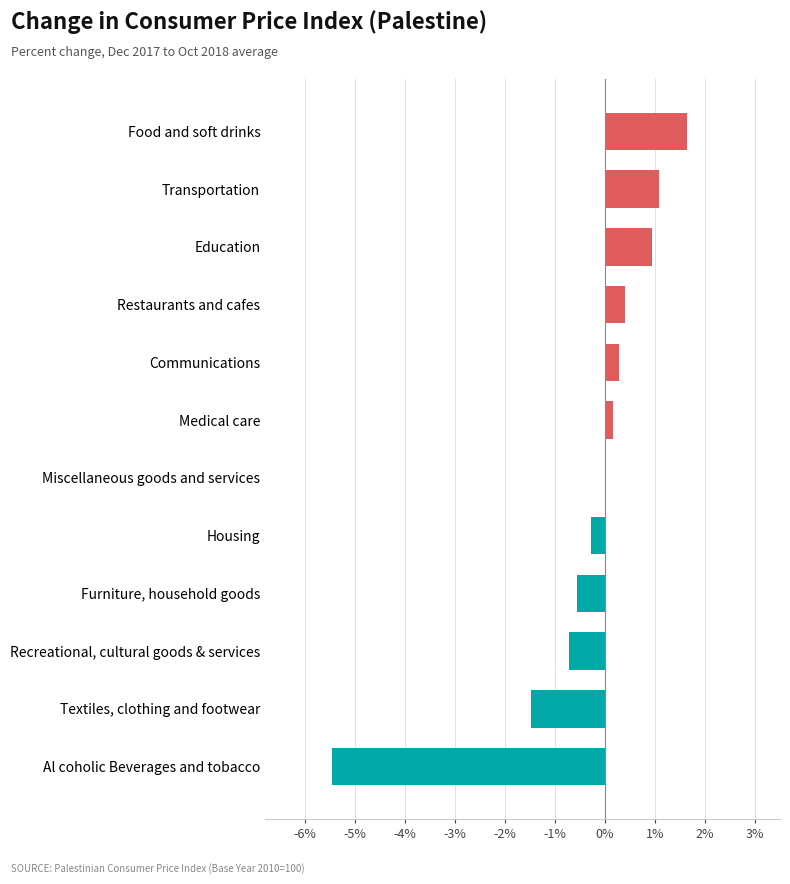

What is the change in value from Communications to Furniture, household goods?

-0.8